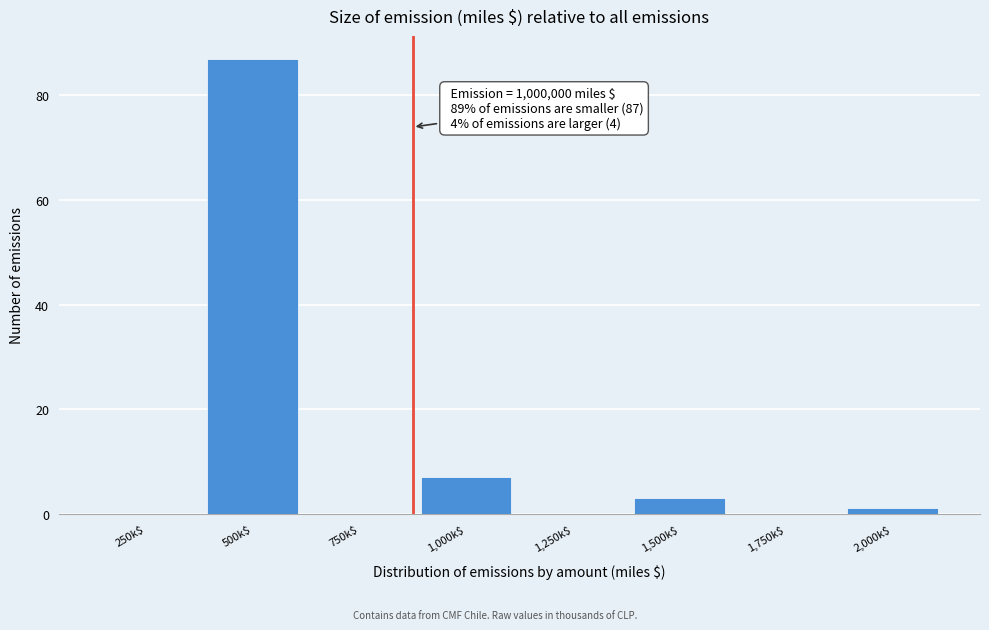

What is the sum of all values?

98